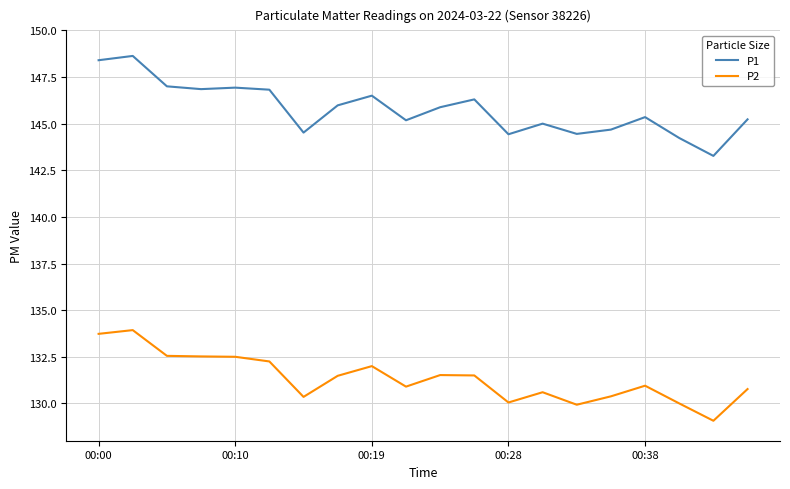

Rank the series by their average value, from lowest to highest.

P2, P1